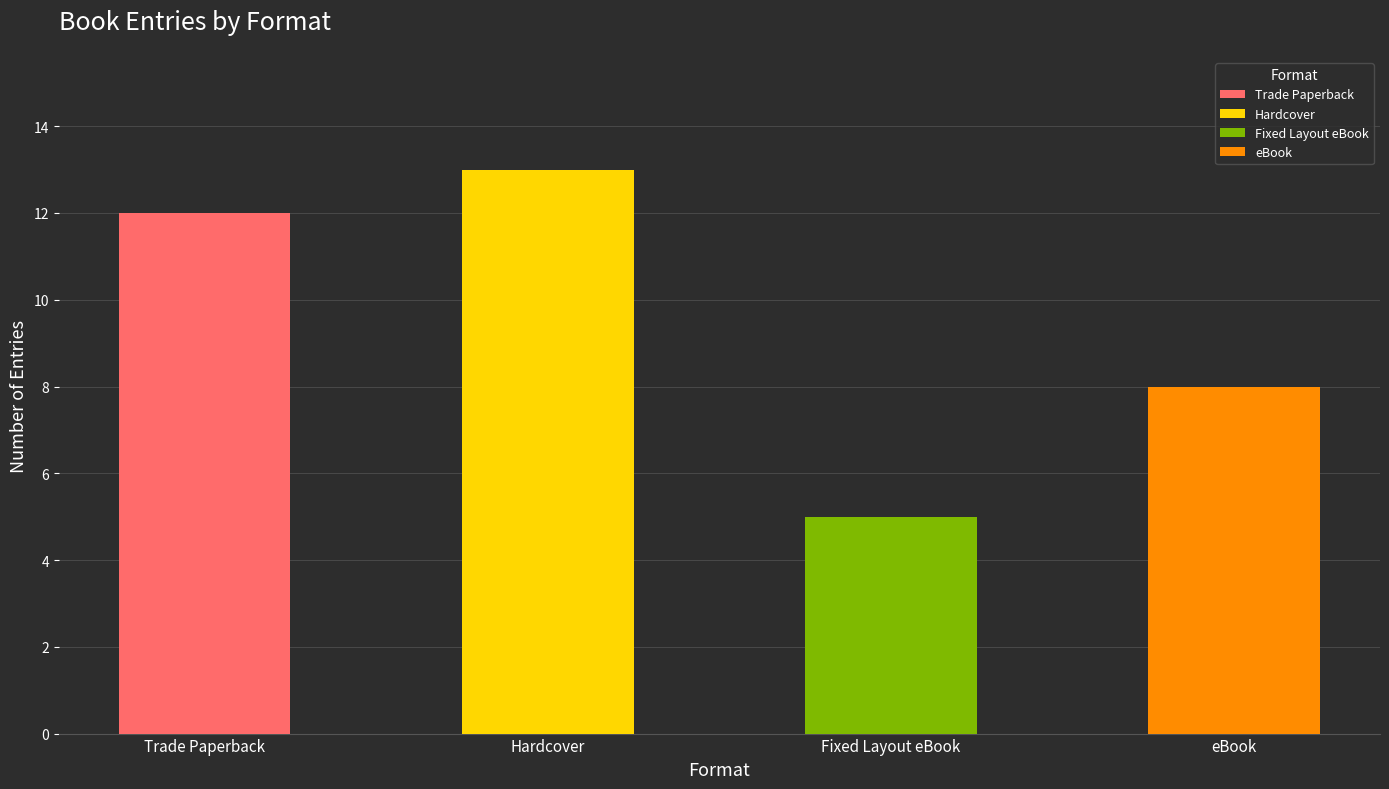

The value of eBook / Fixed Layout eBook at Picture Book / Other is 1. True or false?

False